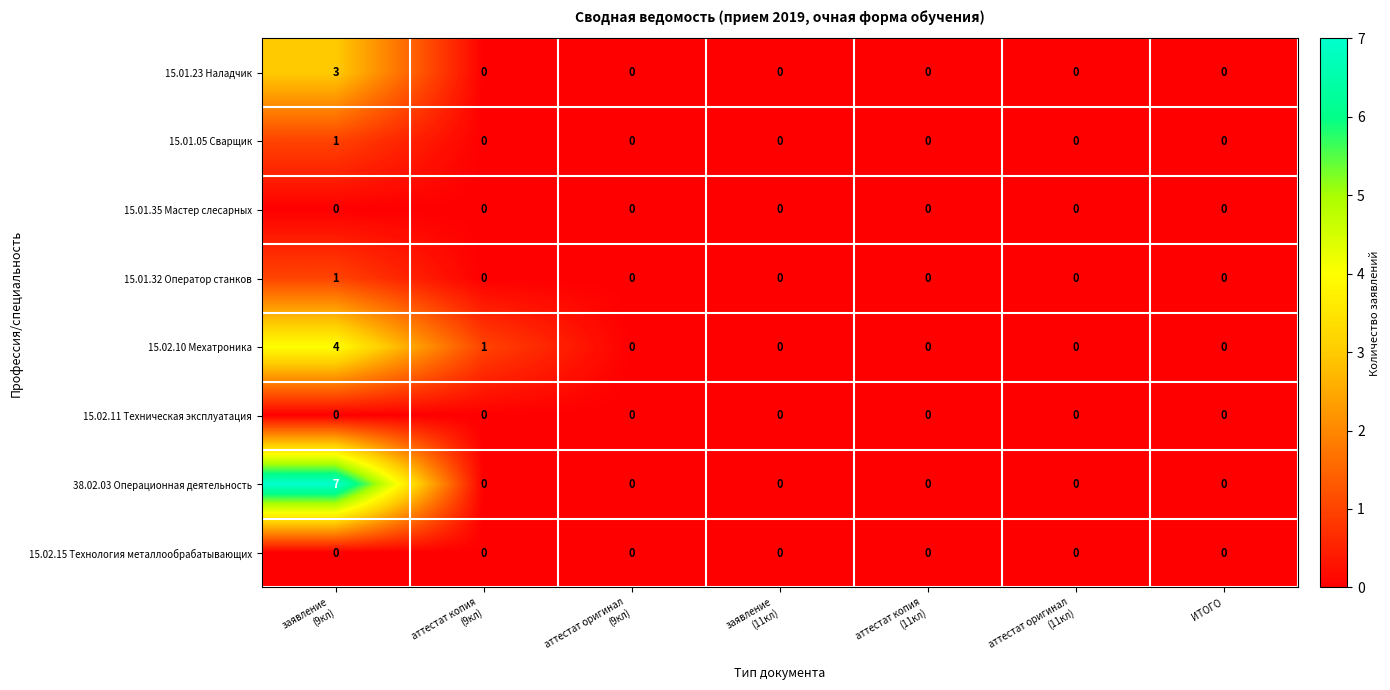

Which series has the largest total across all categories?

38.02.03 Операционная деятельность